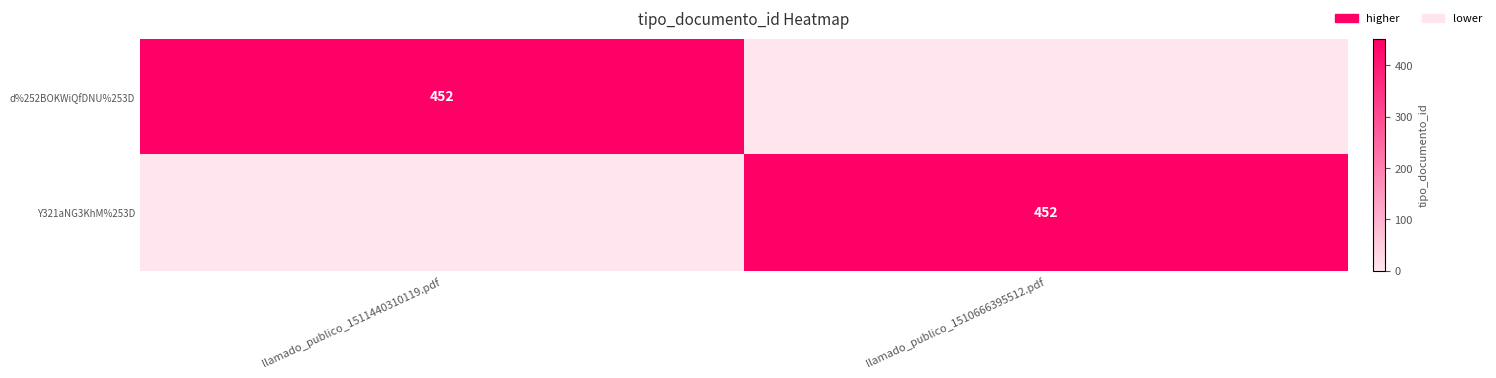

The d%252BOKWiQfDNU%253D series shows 452 at llamado_publico_1511440310119.pdf. True or false?

True